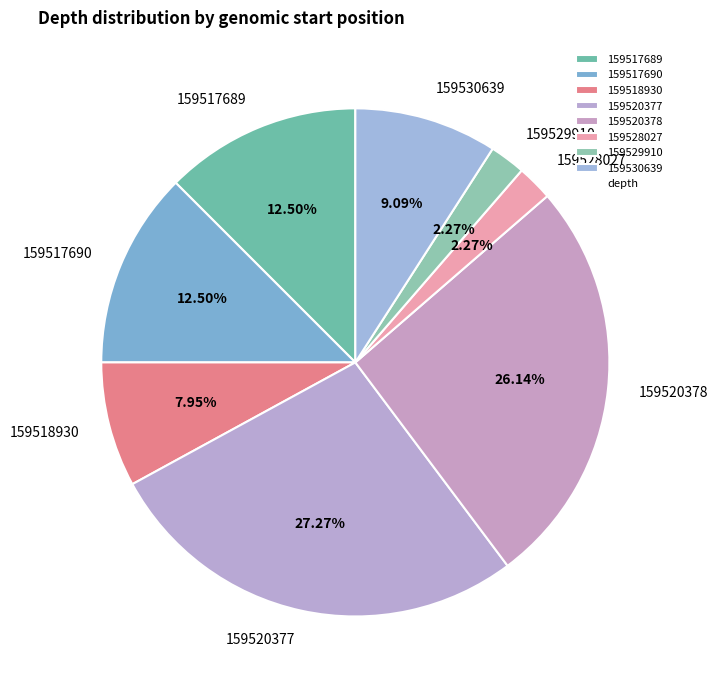

Count the number of slices in the pie.

8